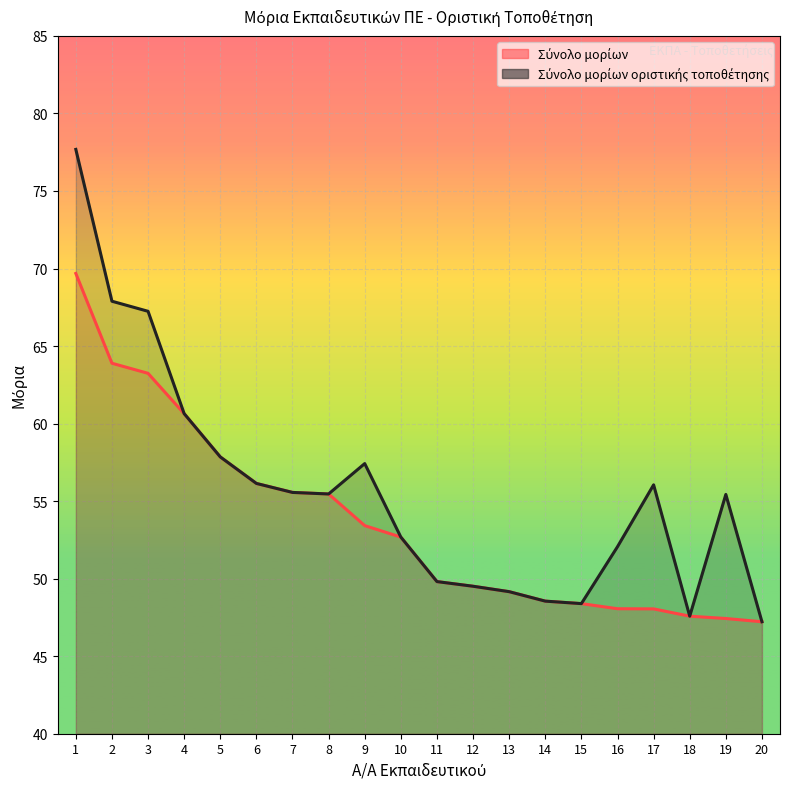

Between 11 and 2, which is larger?

2